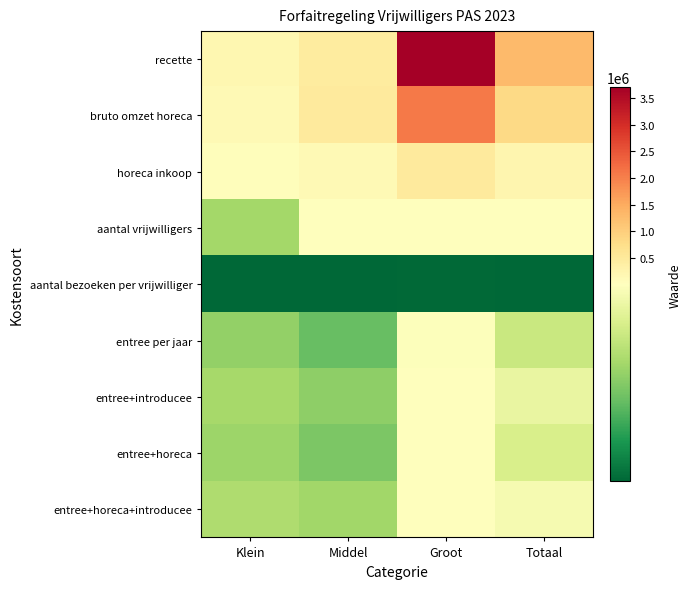

What is the spread (max minus min) of values at Groot?

3709907.2